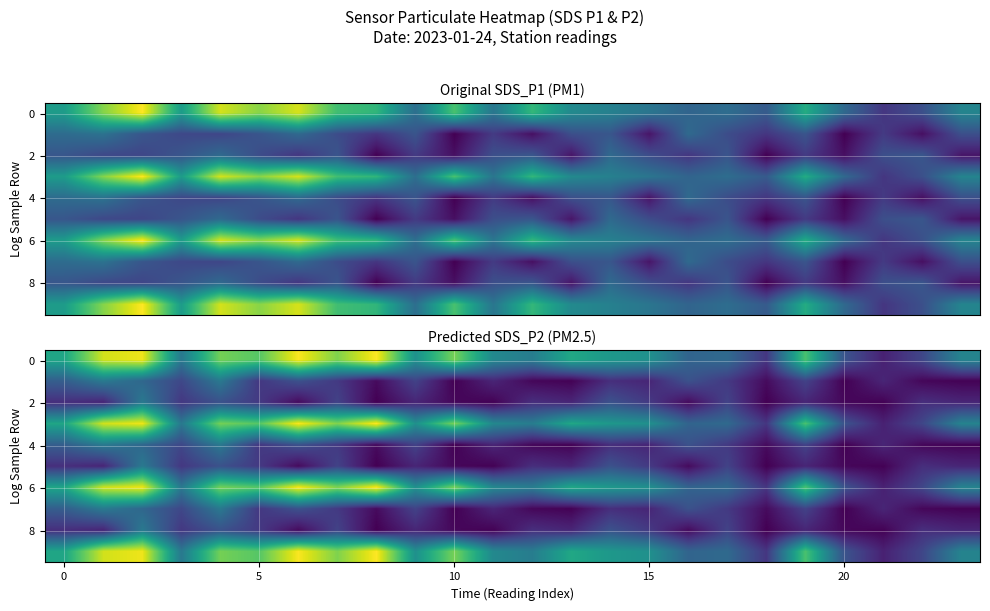

Between 12 and 21, which is larger?

12